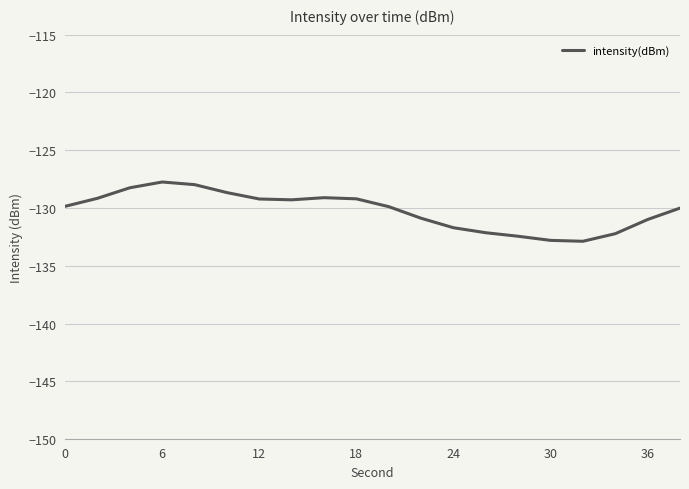

What is the maximum value shown in the chart?

-127.8